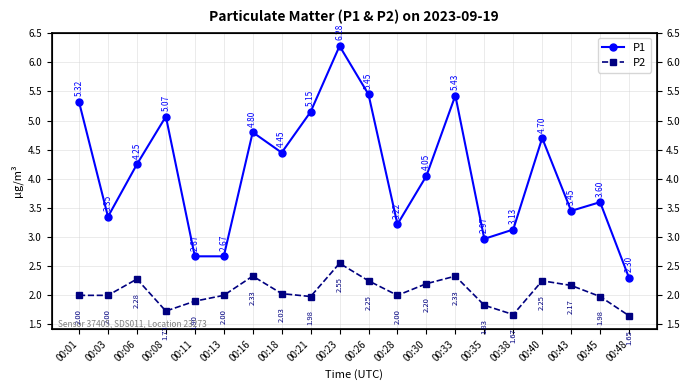

Rank the series at 00:06 from lowest to highest value.

P2, P1